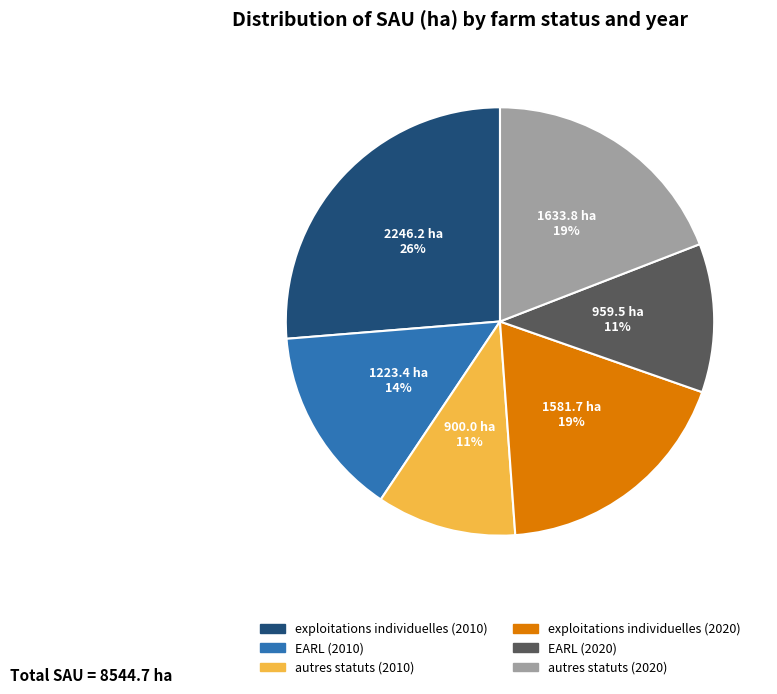

To the nearest percent, what is the average slice percentage?

17%